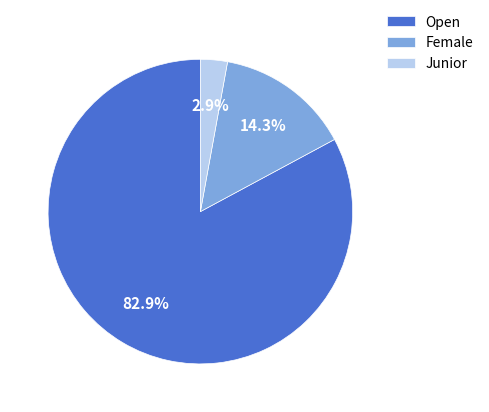

What percentage is the Female slice, to the nearest percent?

14%